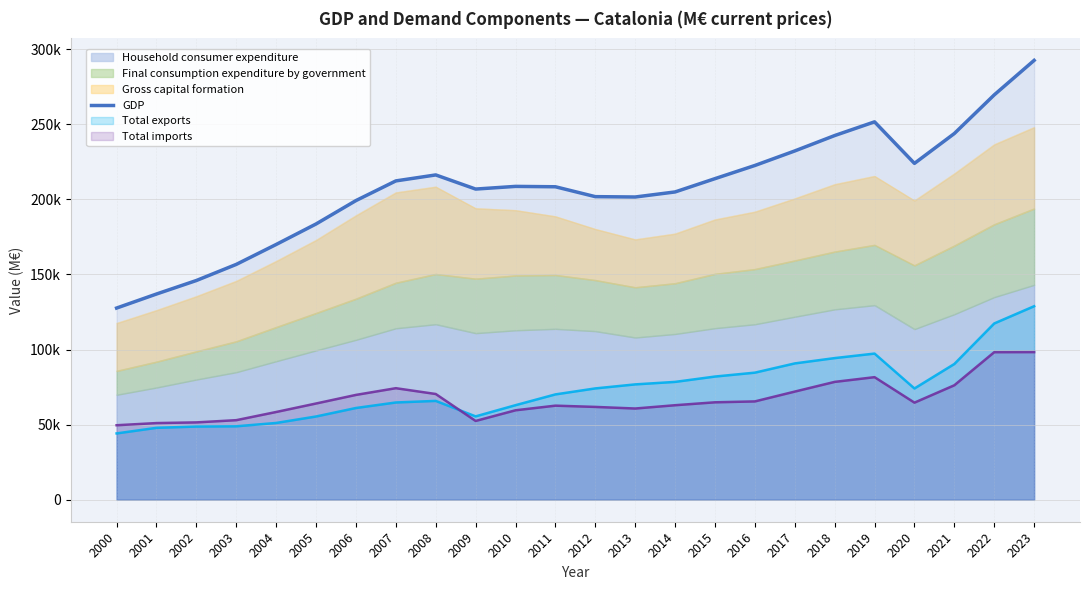

True or false: there are more than 1 points higher than both neighbors.

True